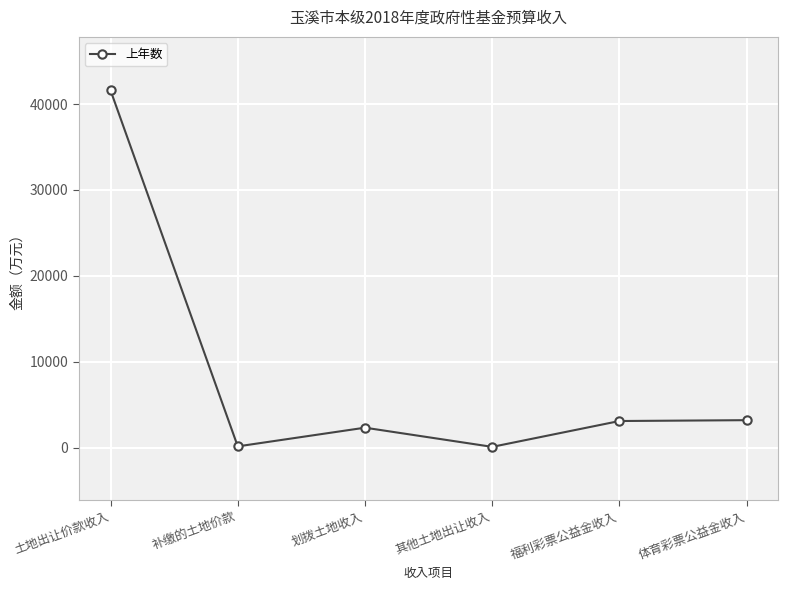

What is the label of the 5th point from the right?

补缴的土地价款